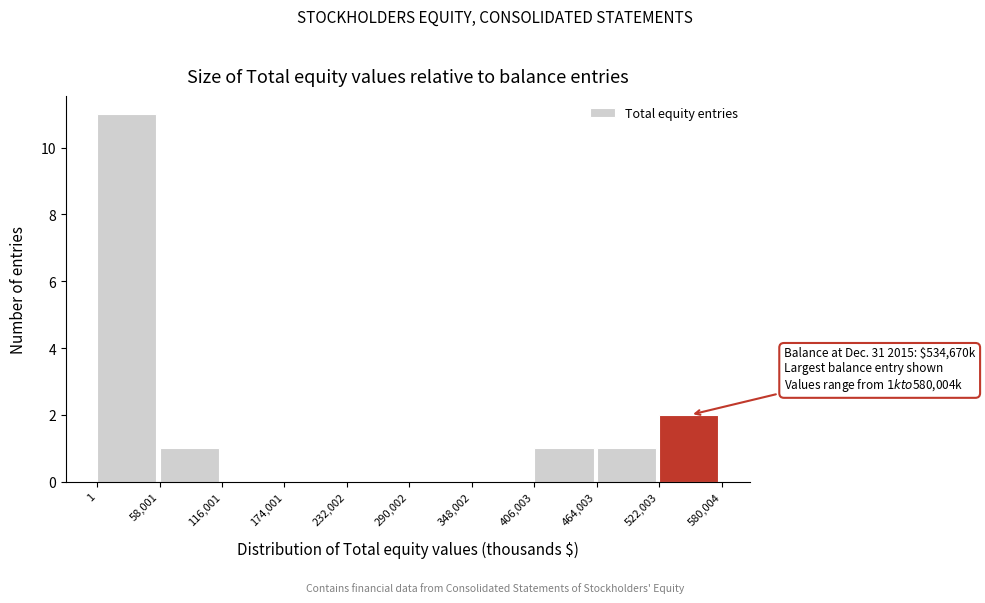

Which range on the x-axis has the tallest bar?

1 to 58,001